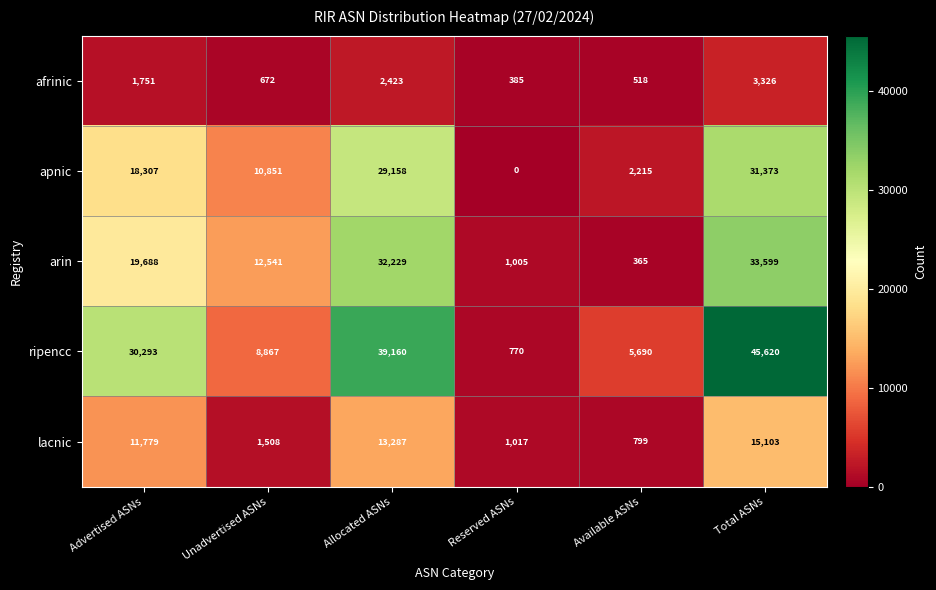

The lacnic series shows 2627 at Unadvertised ASNs. True or false?

False